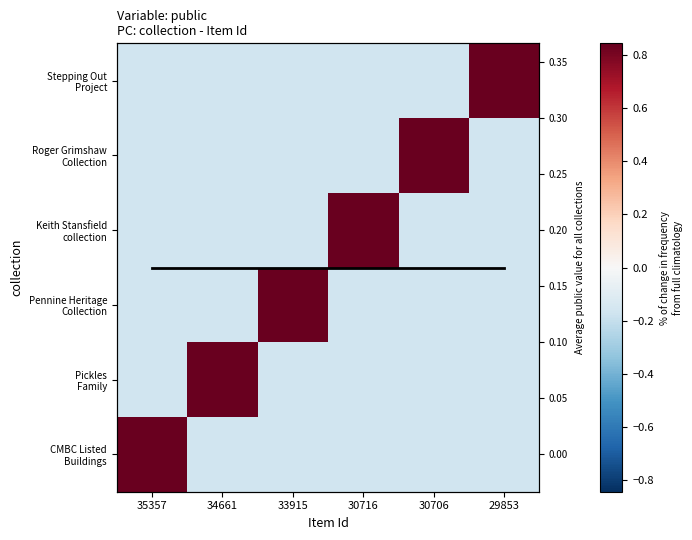

Rank the categories by Roger Grimshaw Collection value from highest to lowest.

30706, 35357, 34661, 33915, 30716, 29853